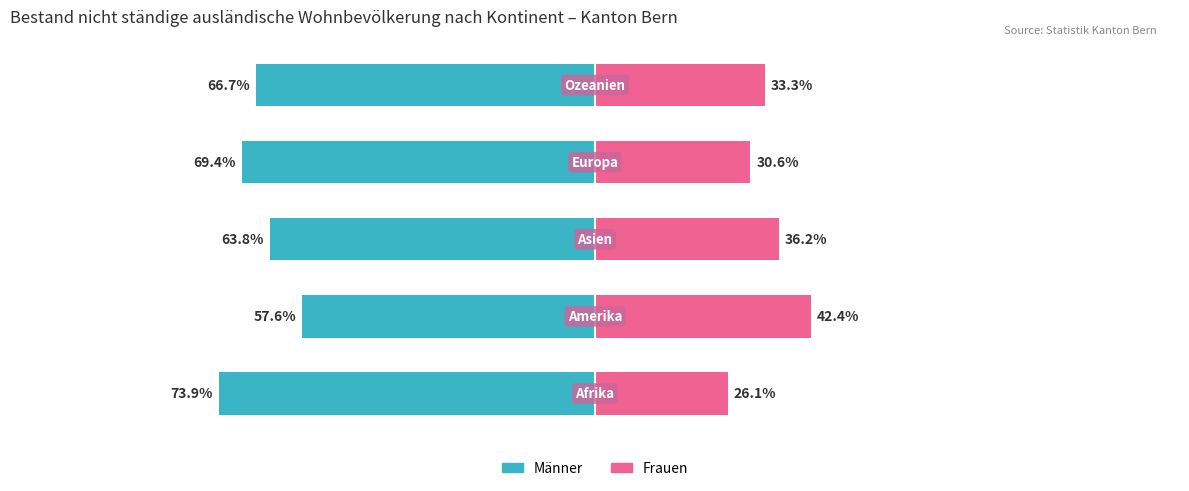

What is the average value of the Männer series?

-66.3